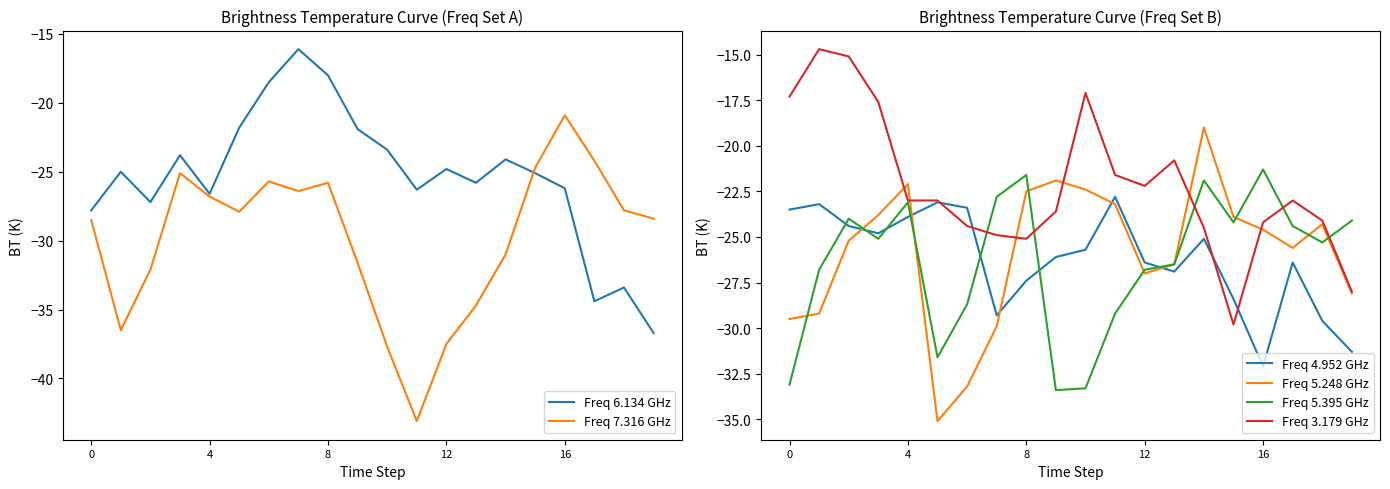

What are all the series names shown in the legend?

Freq 6.134 GHz, Freq 7.316 GHz, Freq 4.952 GHz, Freq 5.248 GHz, Freq 5.395 GHz, Freq 3.179 GHz